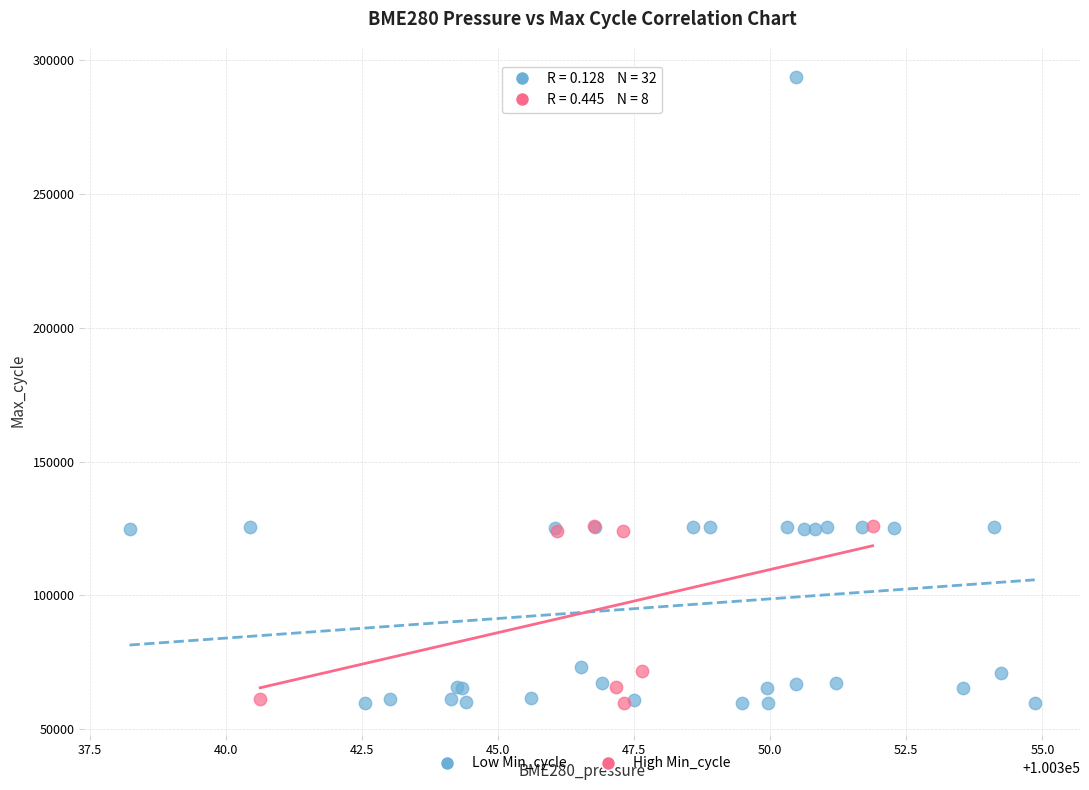

What are all the series names shown in the legend?

Low Min_cycle, High Min_cycle